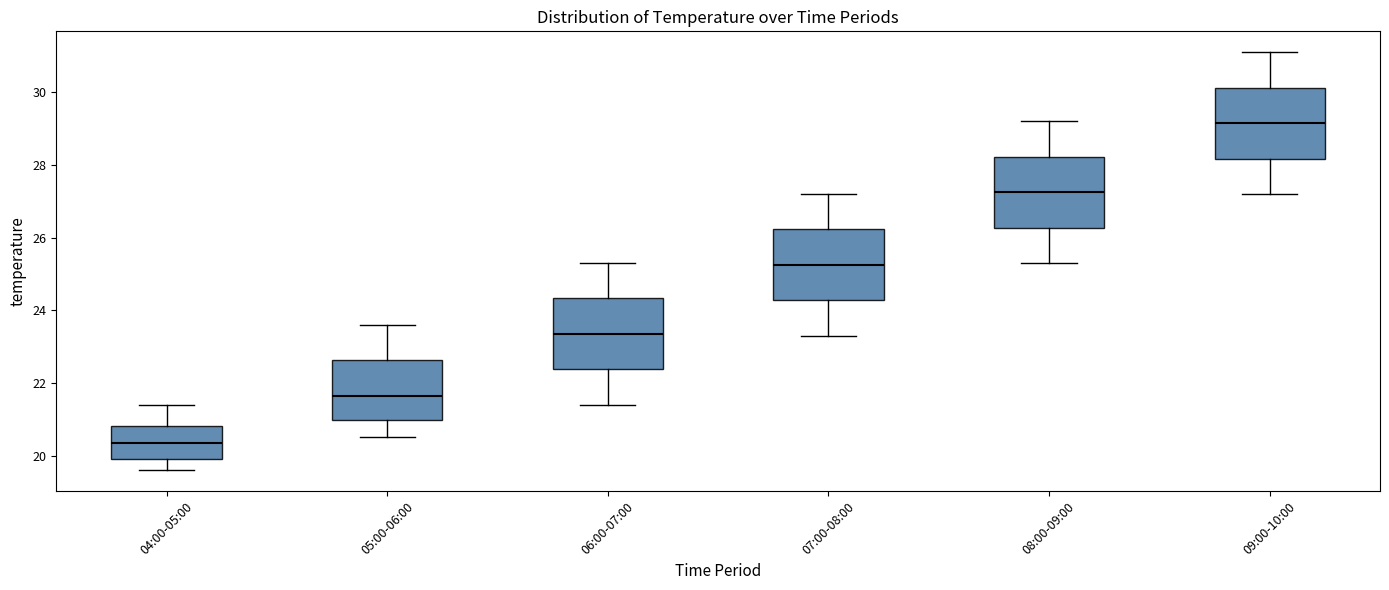

Reading left to right, read every box against the y-axis: the position of its median line, the range the box covers, and the ends of its whiskers. The values are not printed on the chart, so give them approximately, as read against the axis.

04:00-05:00: median 20.4, box 20.0 to 20.8, whiskers 19.6 to 21.4
05:00-06:00: median 21.6, box 21.0 to 22.6, whiskers 20.6 to 23.6
06:00-07:00: median 23.4, box 22.4 to 24.4, whiskers 21.4 to 25.4
07:00-08:00: median 25.2, box 24.2 to 26.2, whiskers 23.4 to 27.2
08:00-09:00: median 27.2, box 26.2 to 28.2, whiskers 25.4 to 29.2
09:00-10:00: median 29.2, box 28.2 to 30.2, whiskers 27.2 to 31.2